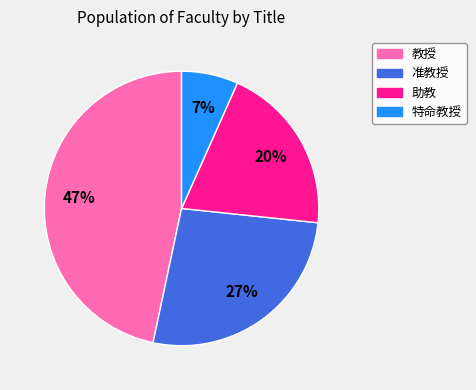

Does any single category account for the majority?

No